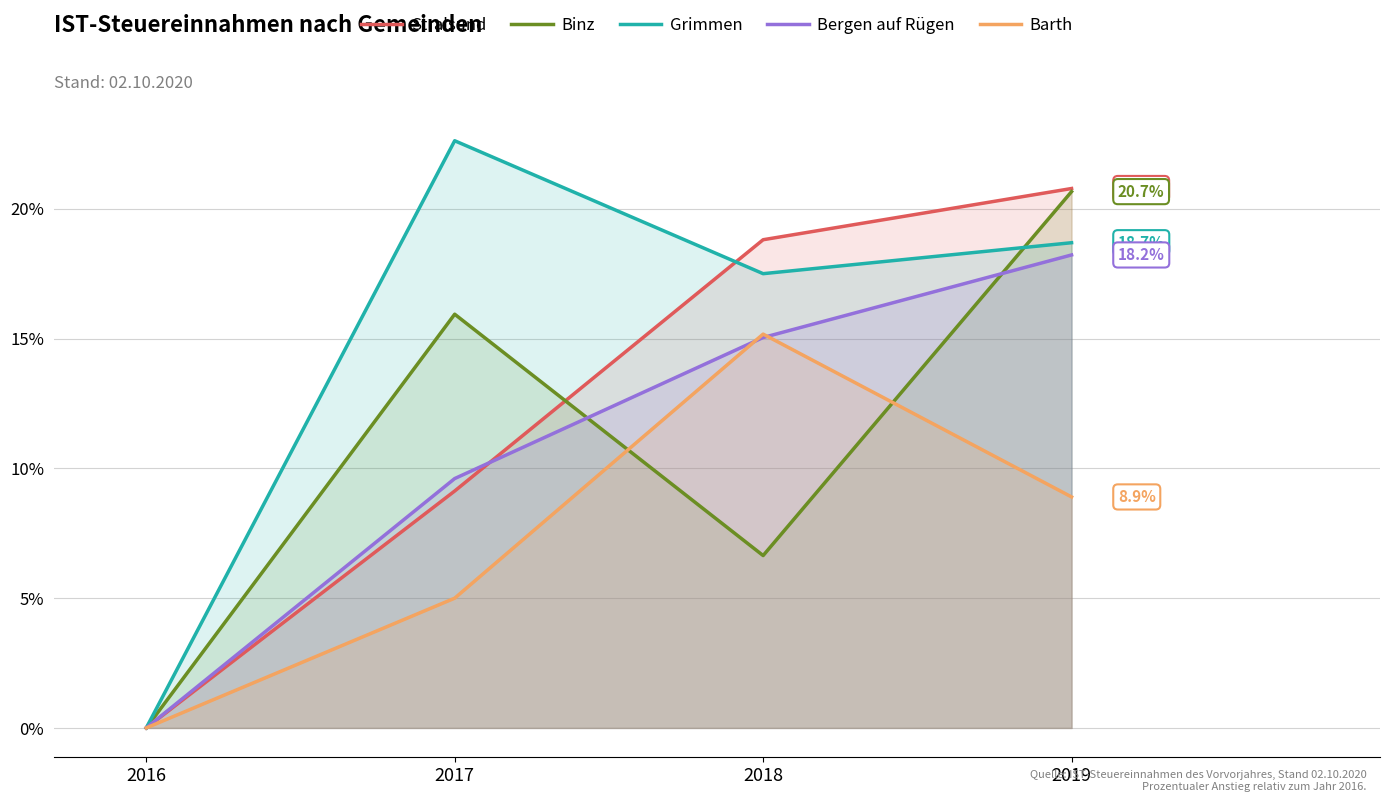

Which series has the widest spread of values?

Grimmen